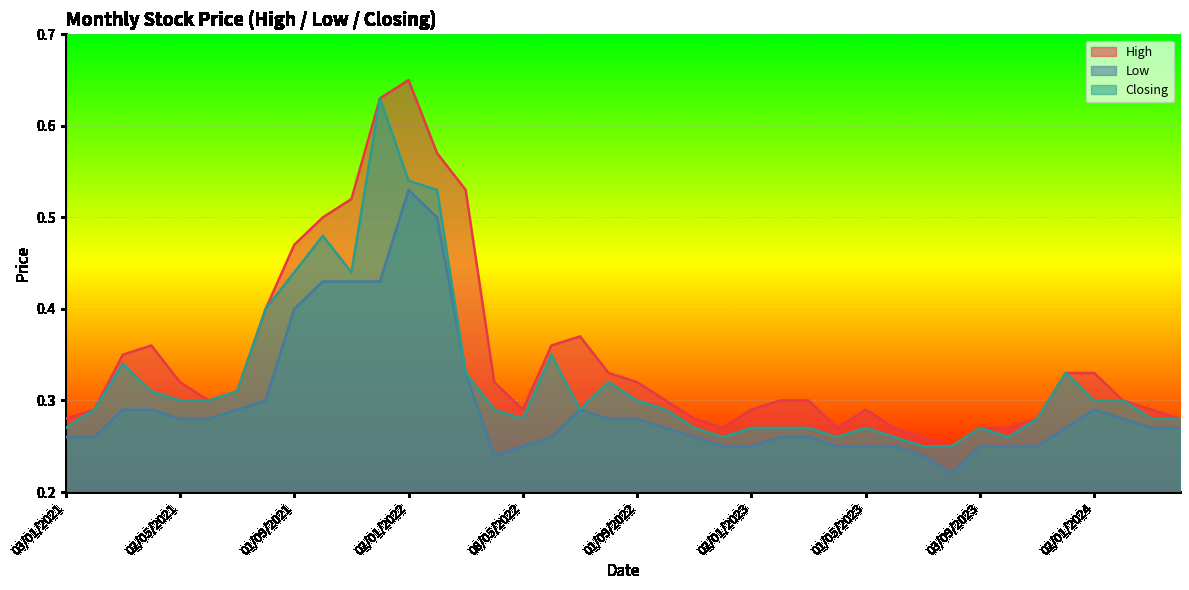

What value does the Closing series have at 01/02/2022?

0.5